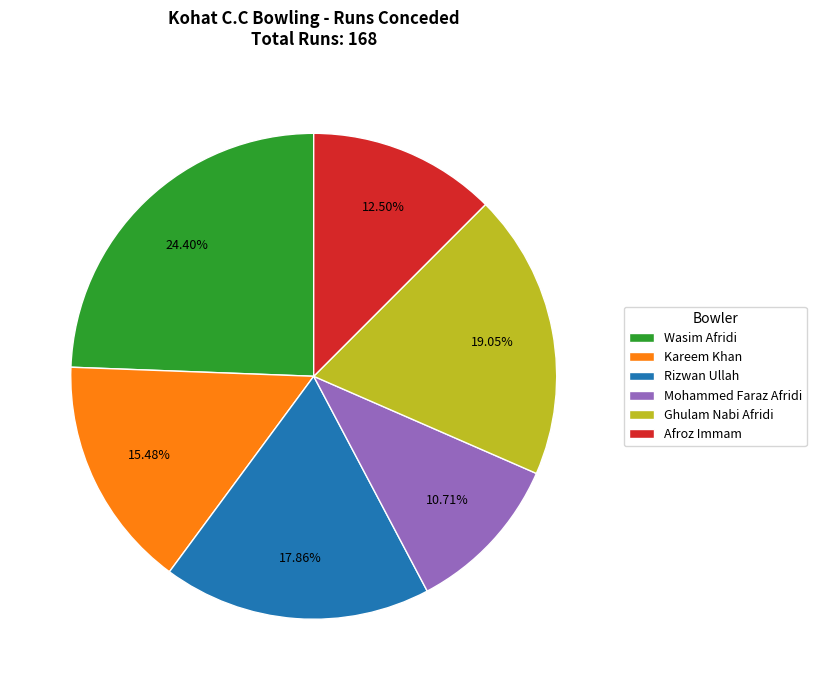

Is the sum of Wasim Afridi and Ghulam Nabi Afridi greater than half?

No